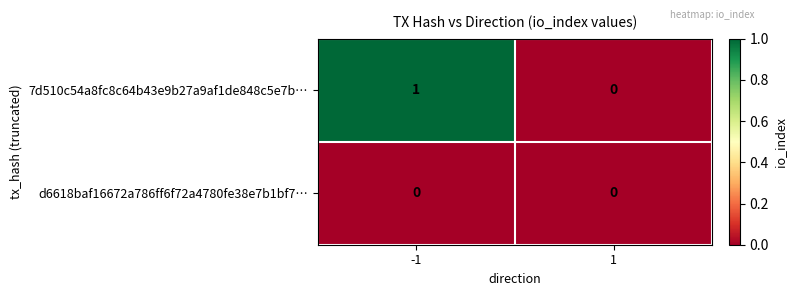

Which series changed the most between -1 and 1?

7d510c54a8fc8c64b43e9b27a9af1de848c5e7b…